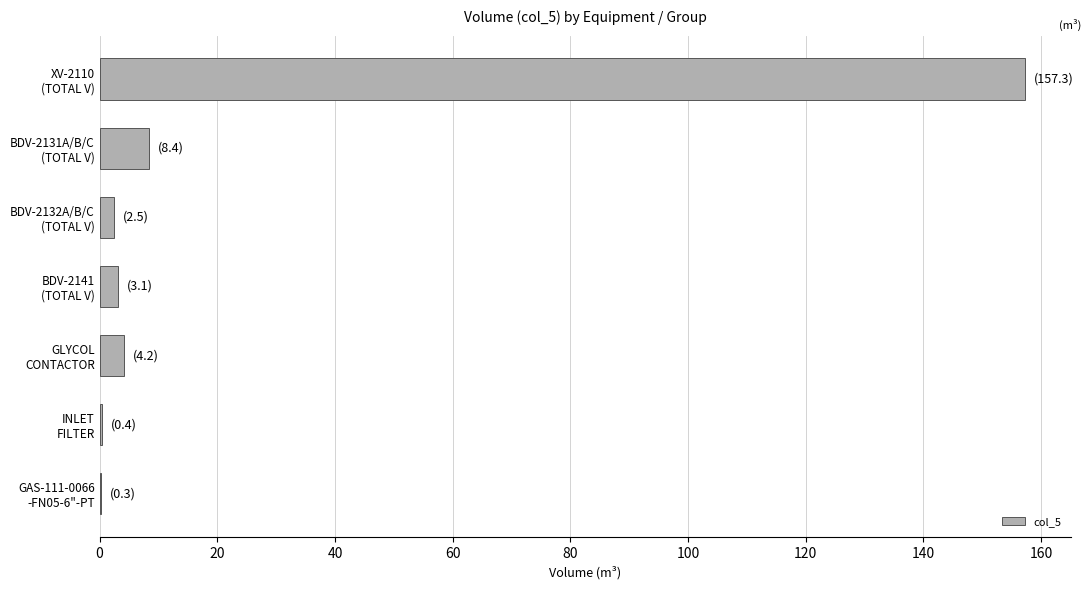

What is the maximum value shown in the chart?

157.3